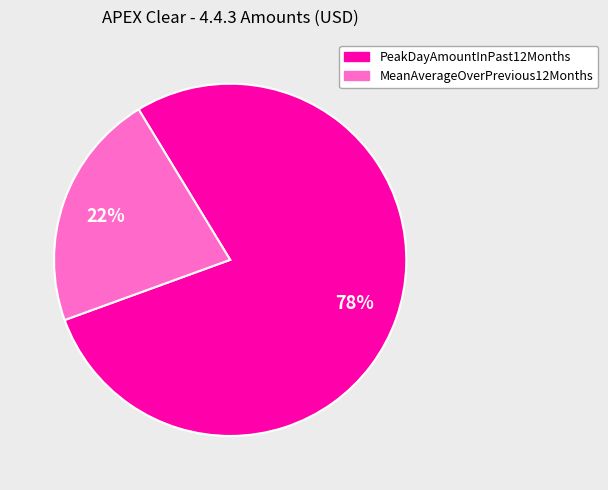

Between MeanAverageOverPrevious12Months and PeakDayAmountInPast12Months, which is larger?

PeakDayAmountInPast12Months